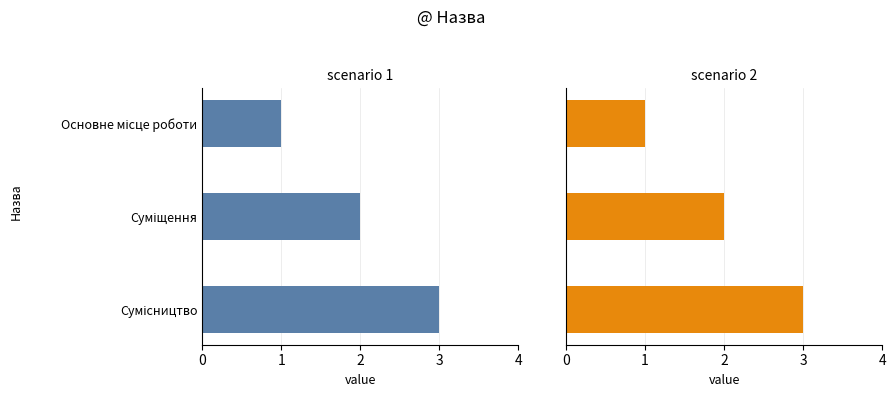

What is the maximum value shown in the chart?

3